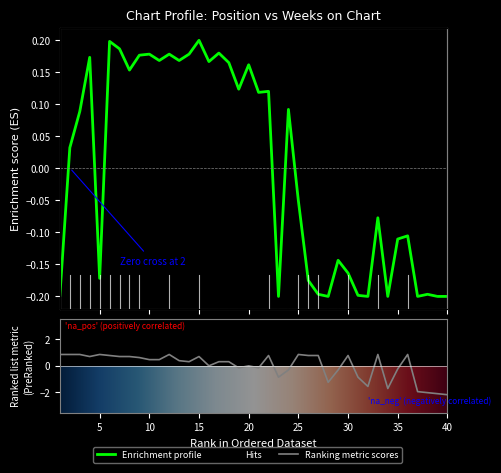

How many values in the Weeks on Chart series exceed 0?

21